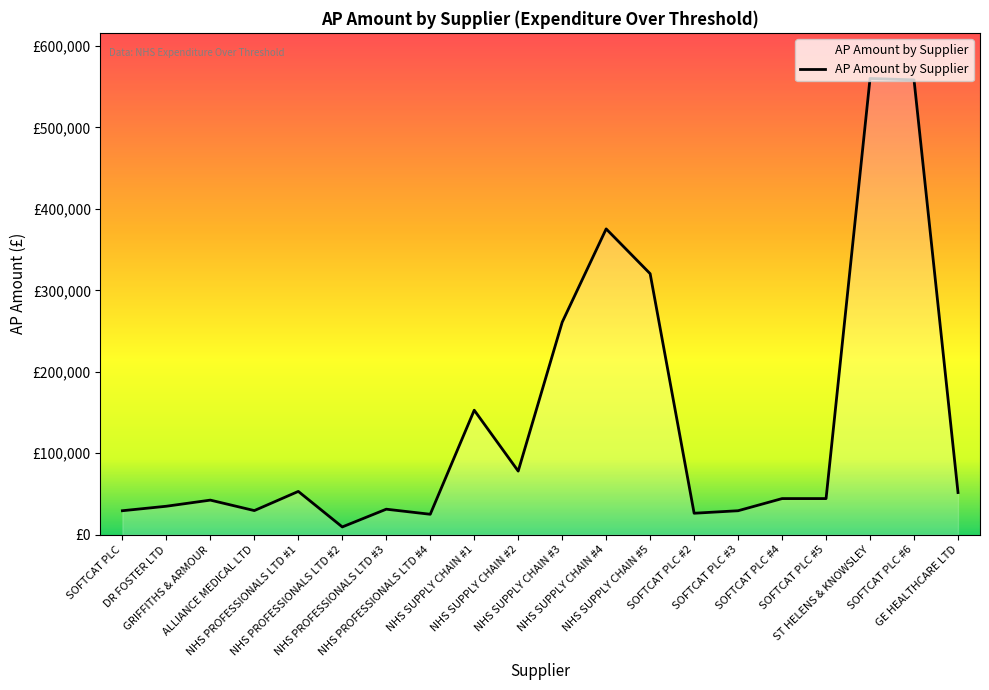

True or false: the data shows 51722.1 at NHS SUPPLY CHAIN #1.

False